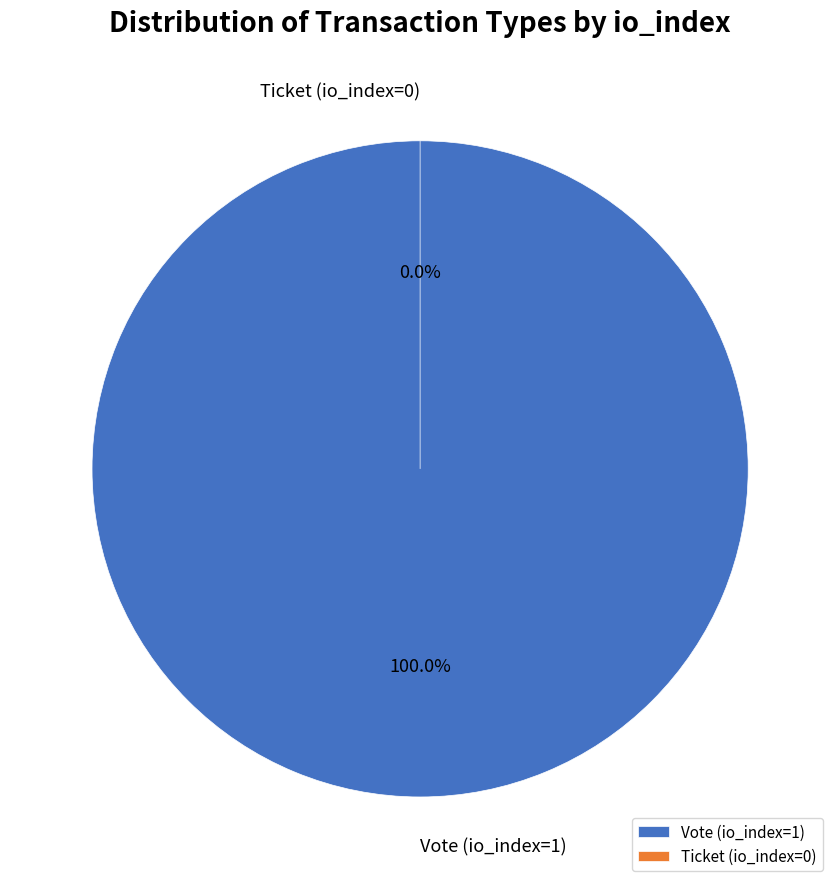

Combined, do Ticket (io_index=0) and Vote (io_index=1) account for over 50%?

Yes